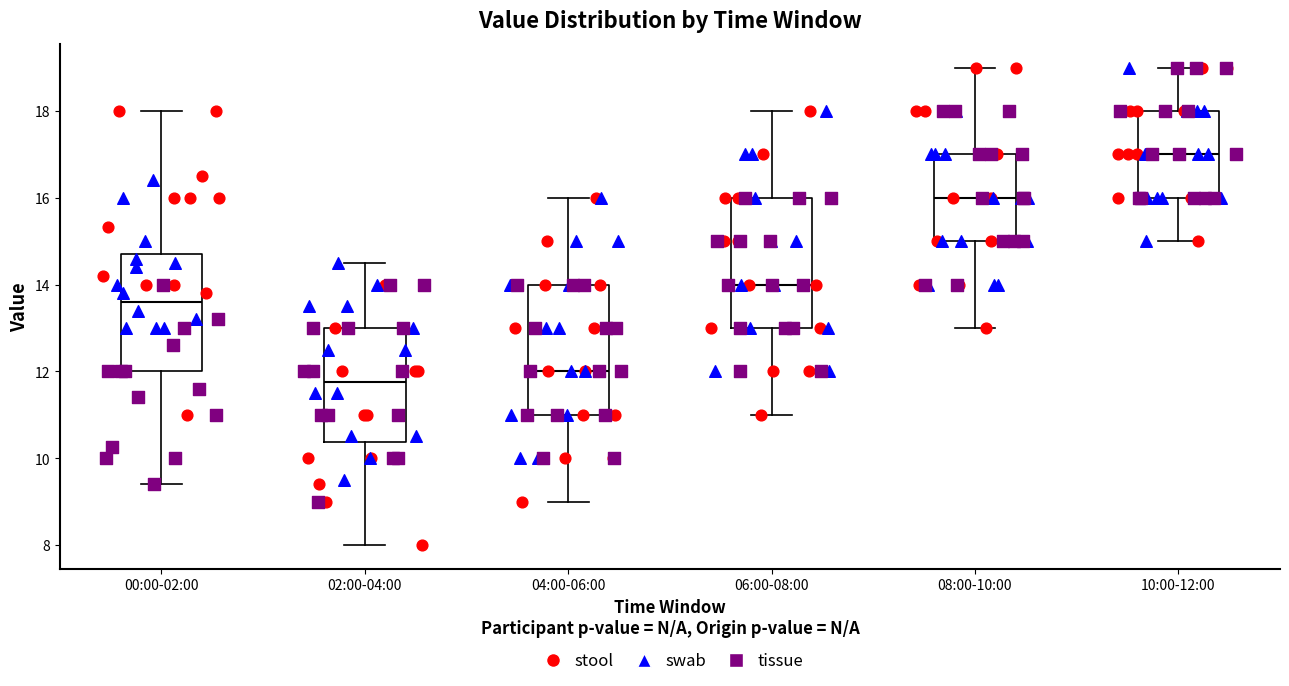

Where is the upper edge of the box for 02:00-04:00 on the y-axis? The values are not printed on the chart, so give them approximately, as read against the axis.

13.0